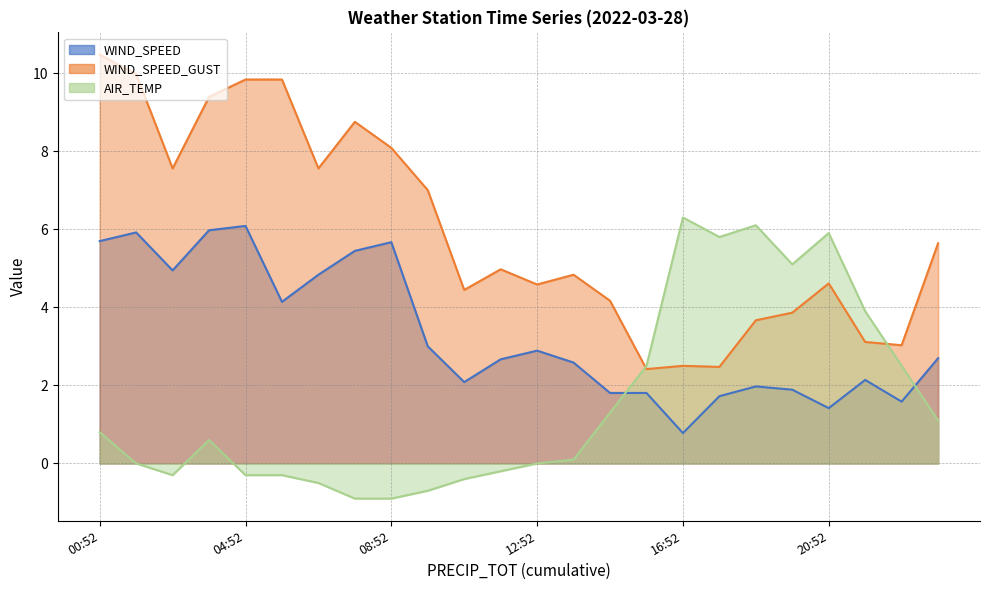

Reading left to right, transcribe all the data shown in this chart.

WIND_SPEED: 00:52=5.7	01:52=5.9	02:52=4.9	03:52=6.0	04:52=6.1	05:52=4.1	06:52=4.8	07:52=5.4	08:52=5.7	09:52=3.0	10:52=2.1	11:52=2.7	12:52=2.9	13:52=2.6	14:52=1.8	15:52=1.8	16:52=0.8	17:52=1.7	18:52=2.0	19:52=1.9	20:52=1.4	21:52=2.1	22:52=1.6	23:52=2.7
WIND_SPEED_GUST: 00:52=10.5	01:52=10.0	02:52=7.6	03:52=9.4	04:52=9.8	05:52=9.8	06:52=7.6	07:52=8.8	08:52=8.1	09:52=7.0	10:52=4.4	11:52=5.0	12:52=4.6	13:52=4.8	14:52=4.2	15:52=2.4	16:52=2.5	17:52=2.5	18:52=3.7	19:52=3.9	20:52=4.6	21:52=3.1	22:52=3.0	23:52=5.6
AIR_TEMP: 00:52=0.8	01:52=0.0	02:52=-0.3	03:52=0.6	04:52=-0.3	05:52=-0.3	06:52=-0.5	07:52=-0.9	08:52=-0.9	09:52=-0.7	10:52=-0.4	11:52=-0.2	12:52=0.0	13:52=0.1	14:52=1.3	15:52=2.5	16:52=6.3	17:52=5.8	18:52=6.1	19:52=5.1	20:52=5.9	21:52=3.9	22:52=2.5	23:52=1.1